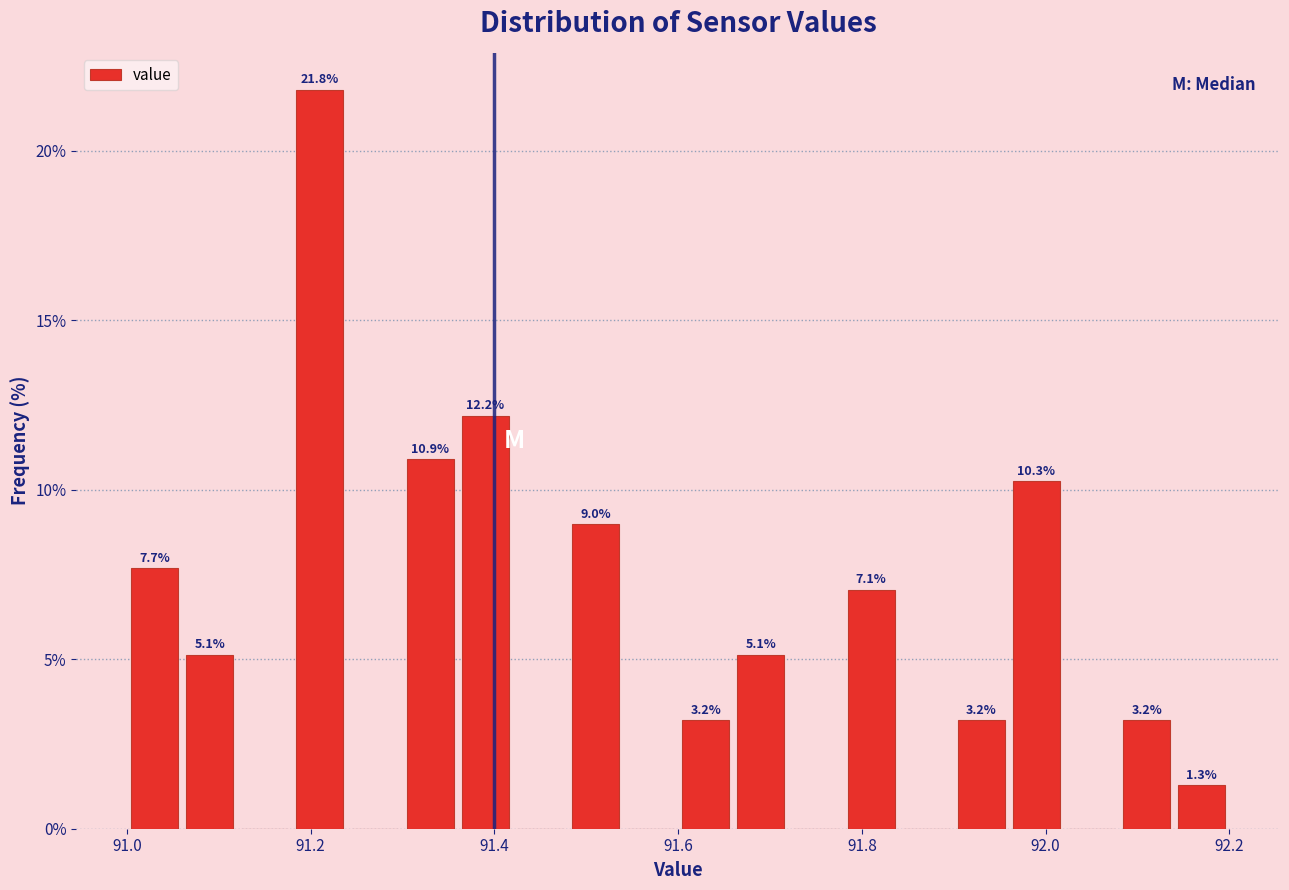

Around what value on the x-axis is the tallest bar? Give the approximate position of its centre, as read against the axis.

91.22